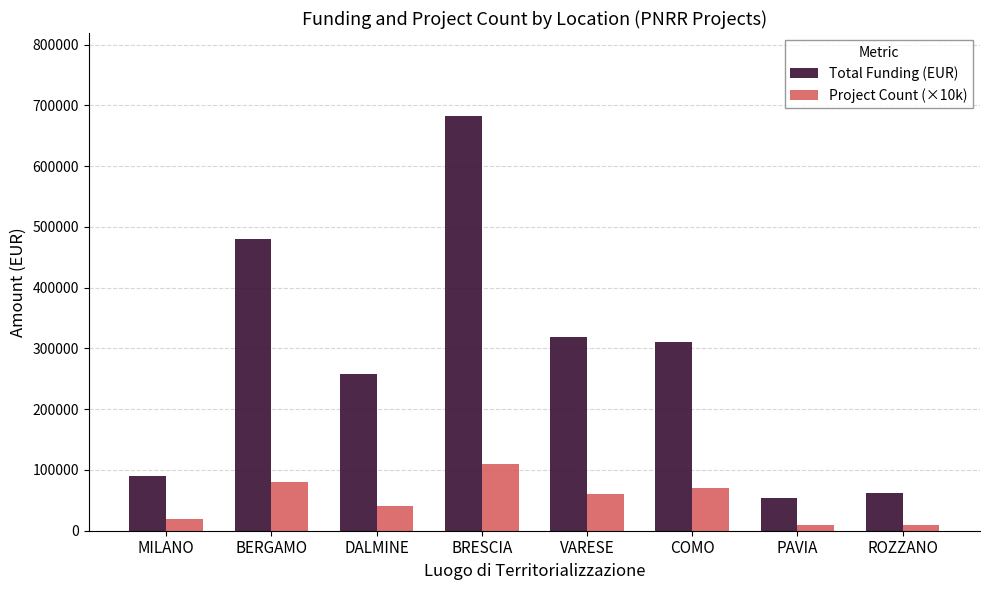

What is the value of the Total Funding (EUR) bar at the 4th from the left?

682502.5